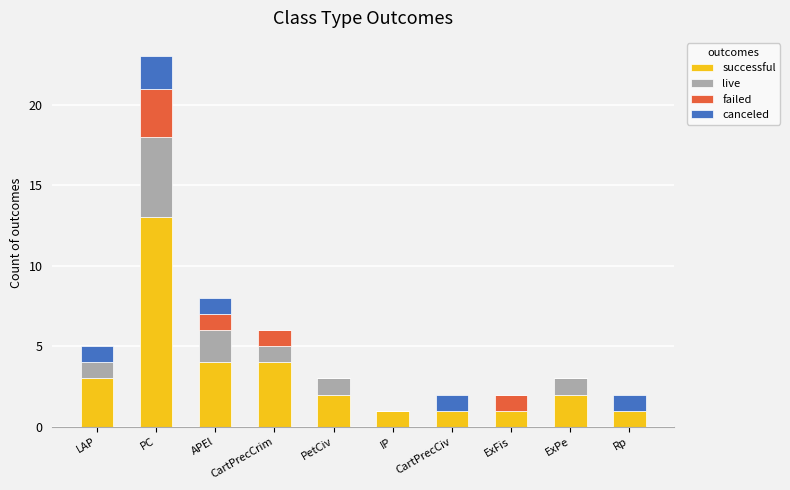

Which category has the highest value in the successful series?

PC